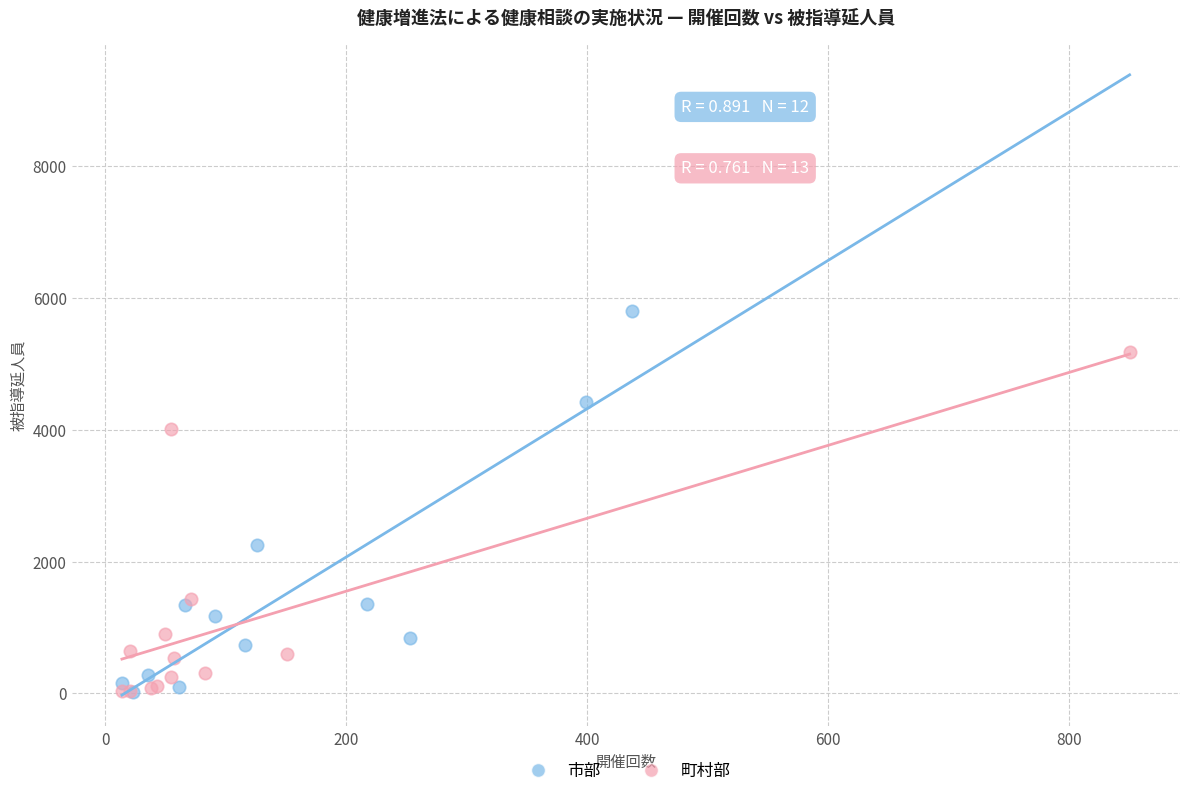

Which series has the widest spread of Y values?

市部